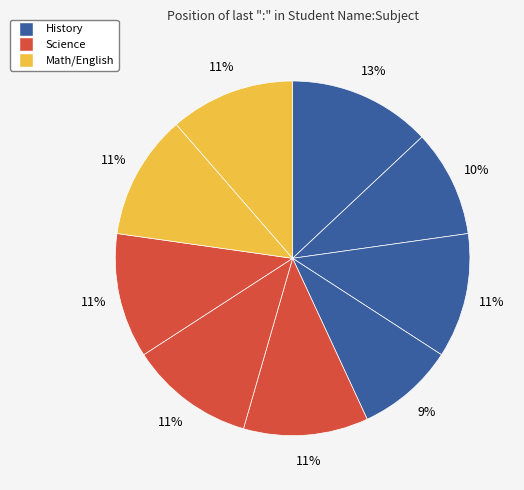

Count the number of slices in the pie.

9